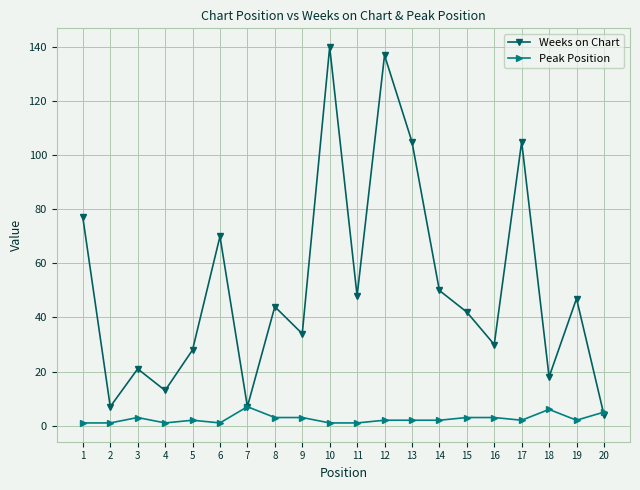

The value of Weeks on Chart at 15 is 68. True or false?

False